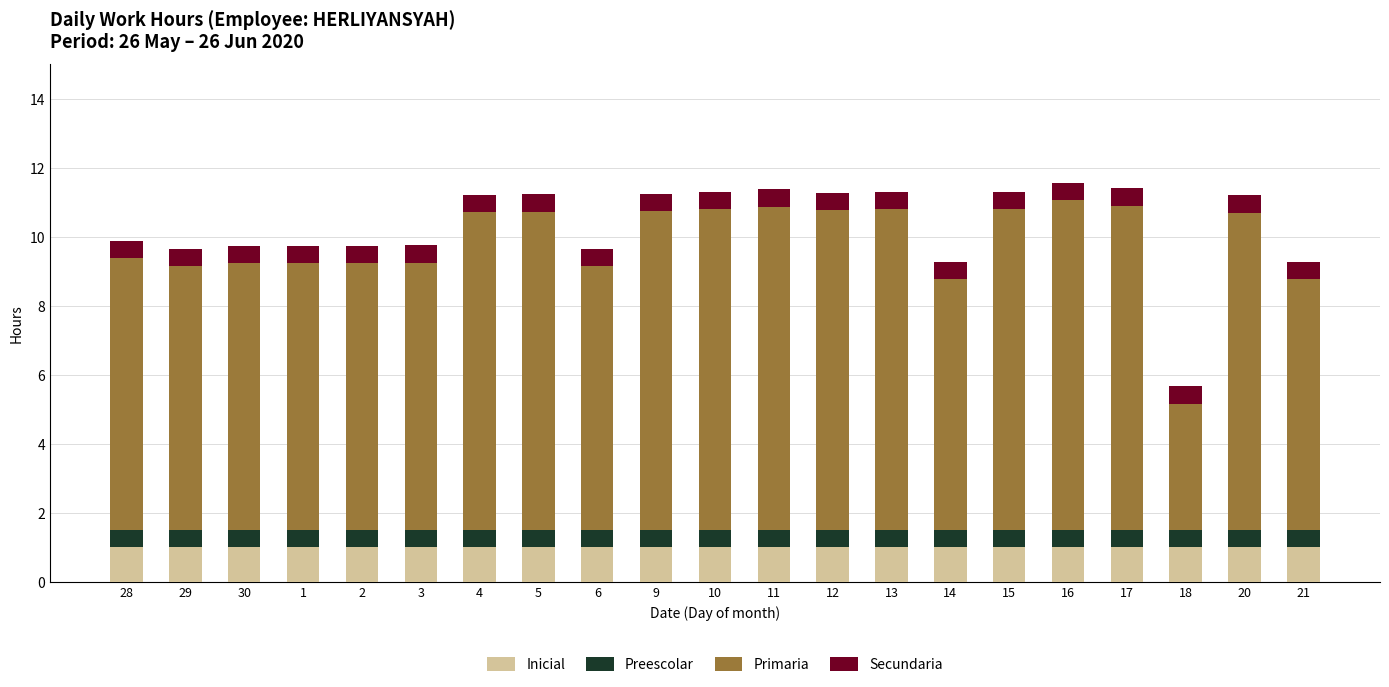

What is the total value across all series at 29?

9.7